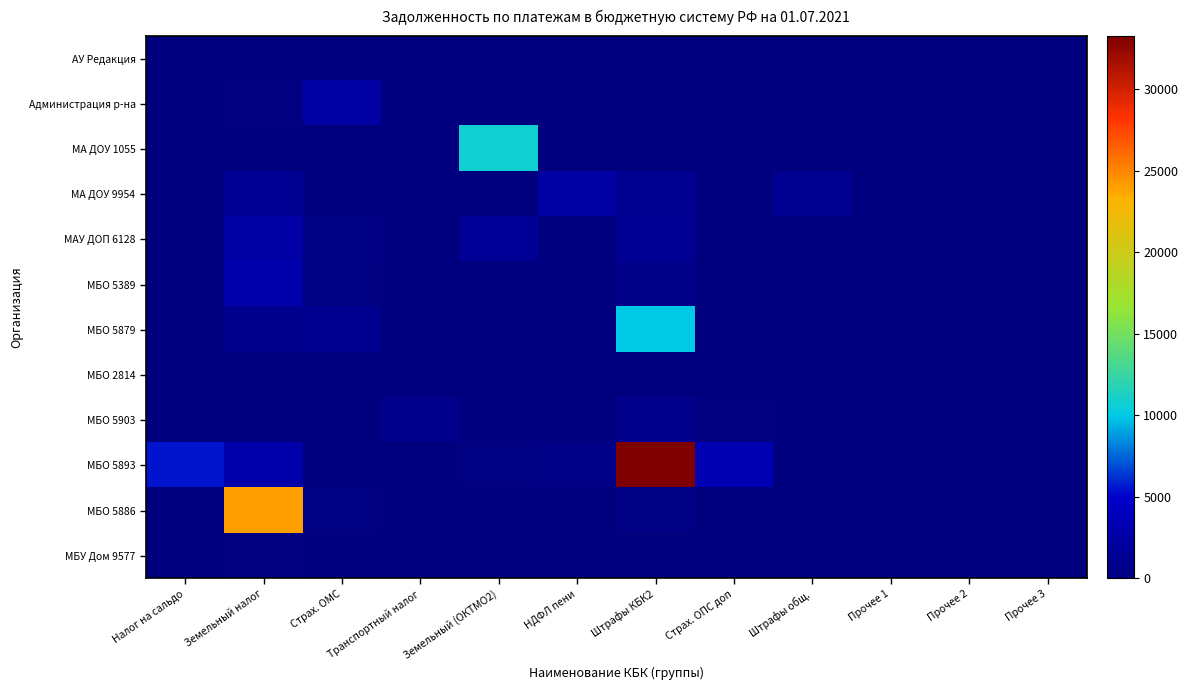

Between Страх. ОМС and Земельный (ОКТМО2), which series saw the biggest shift?

МА ДОУ 1055